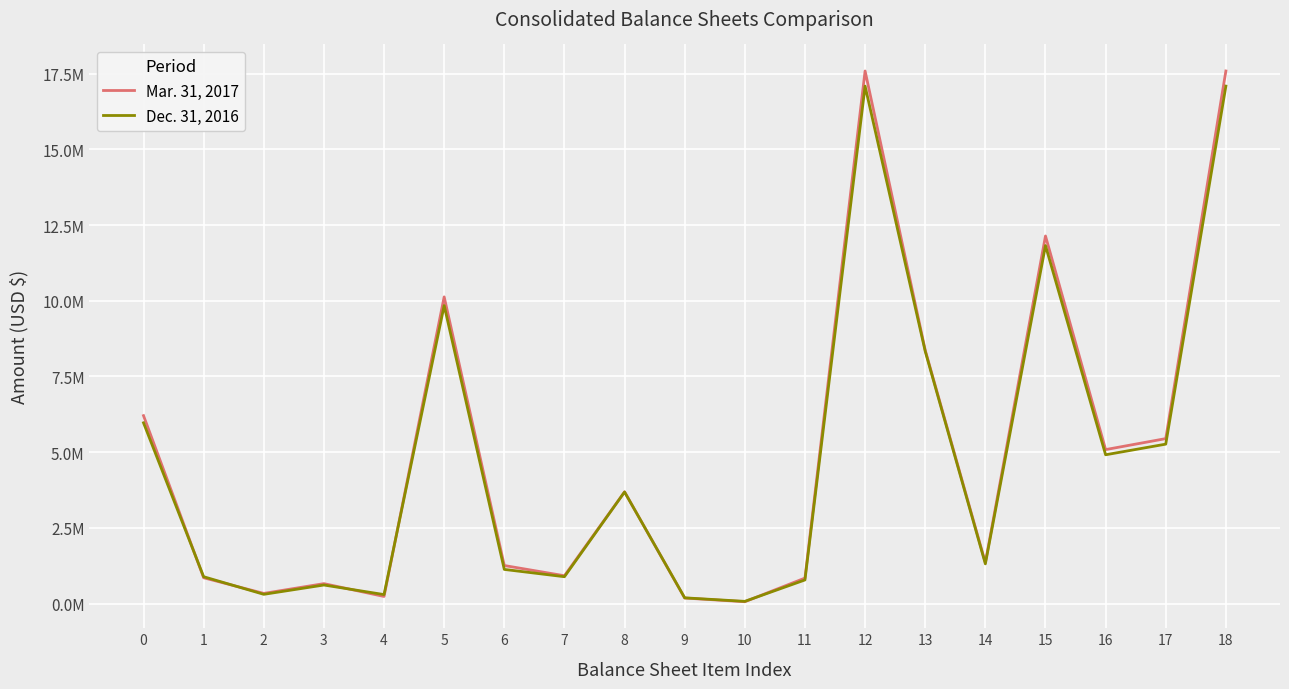

At how many categories does at least one series exceed 11650998?

3